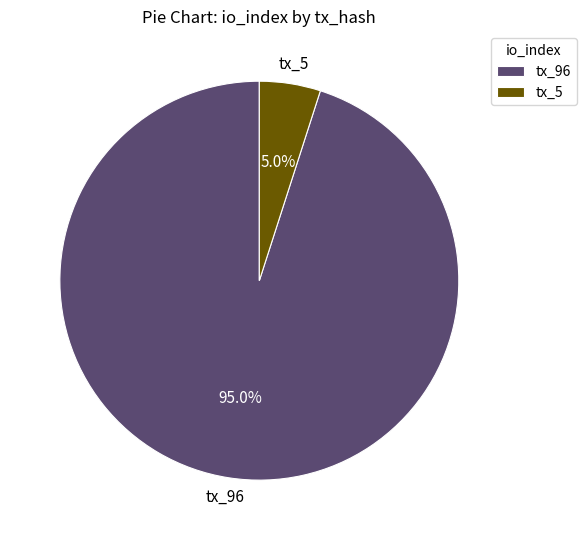

Is there a majority slice in this chart?

Yes